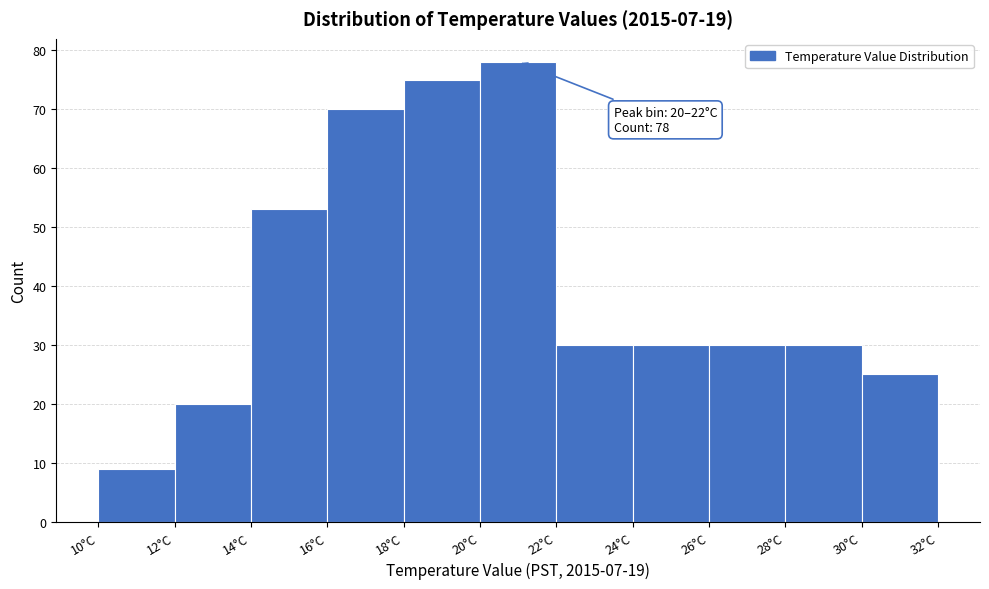

Over which range of the x-axis is the bar tallest?

20 to 22